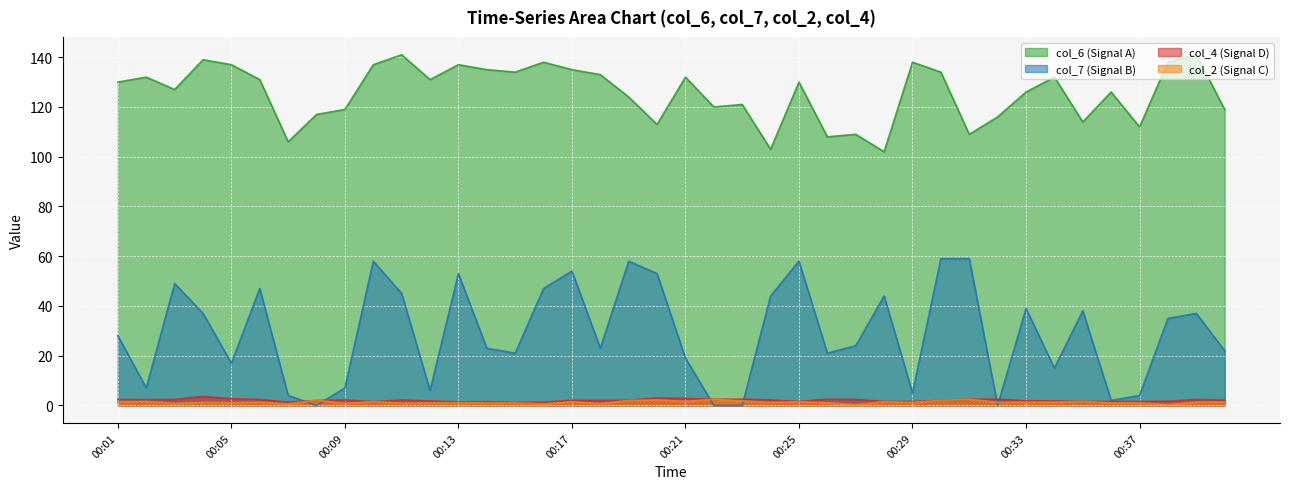

Between 00:25 and 00:01, which is larger?

00:25